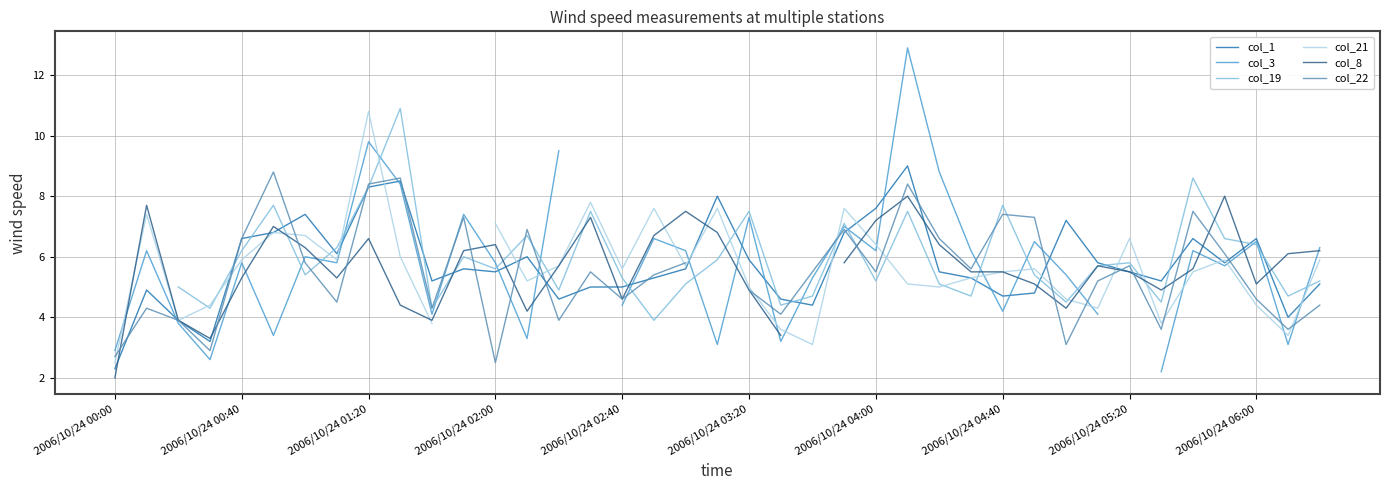

What is the difference between the second highest and second lowest values in the col_3 series?

10.3